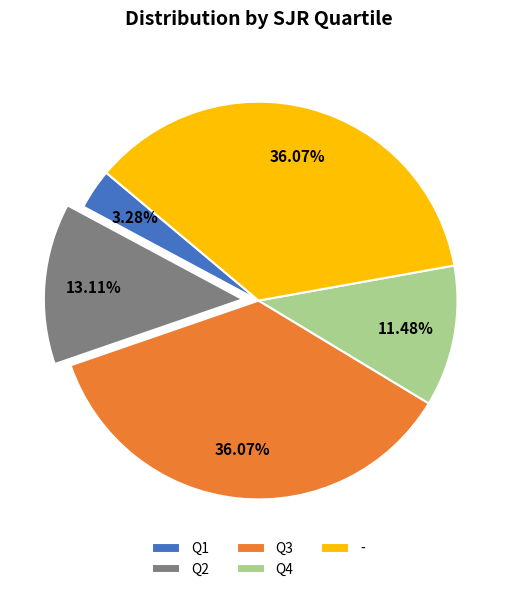

What percentage is the Q4 slice, to the nearest percent?

11%